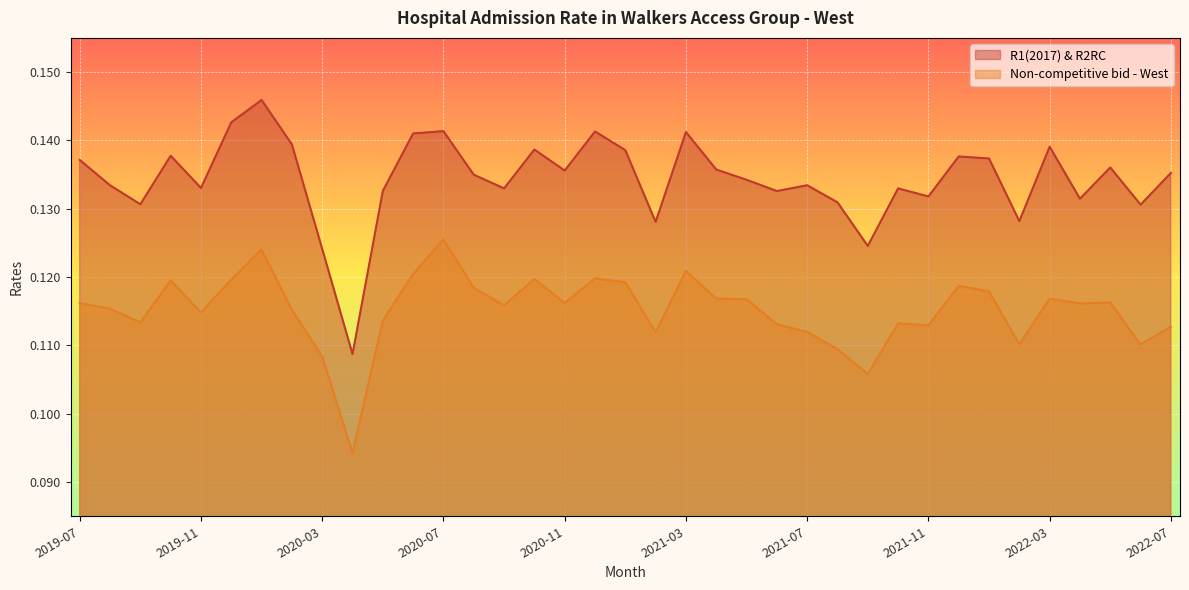

What is the sum of all R1(2017) & R2RC values?

5.0